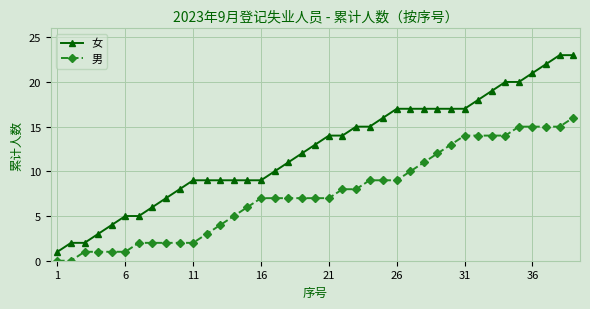

How many series are shown in this chart?

2